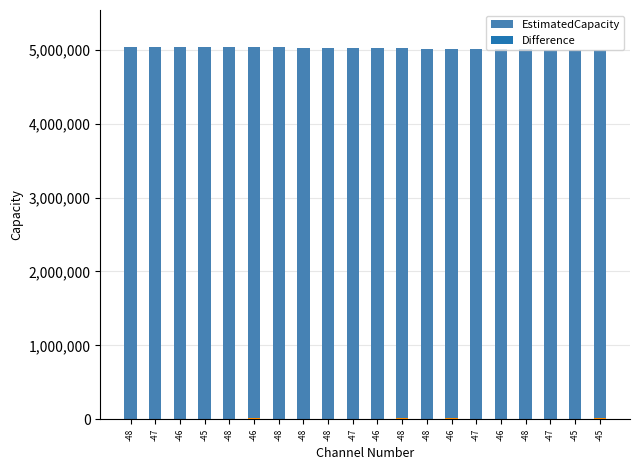

What is the difference between the values at -48 and -48?

5924